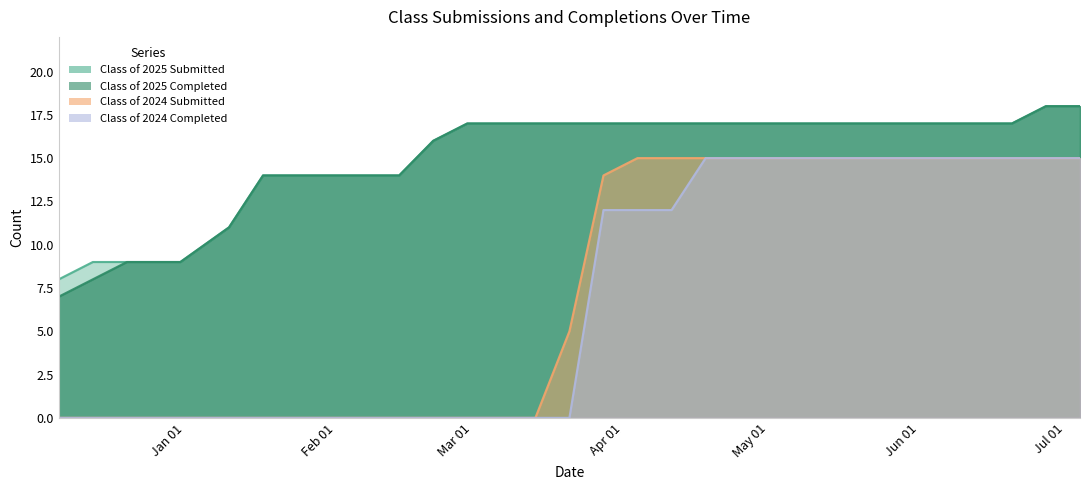

Rank the series by their maximum value, from lowest to highest.

Class of 2024 Submitted, Class of 2024 Completed, Class of 2025 Submitted, Class of 2025 Completed